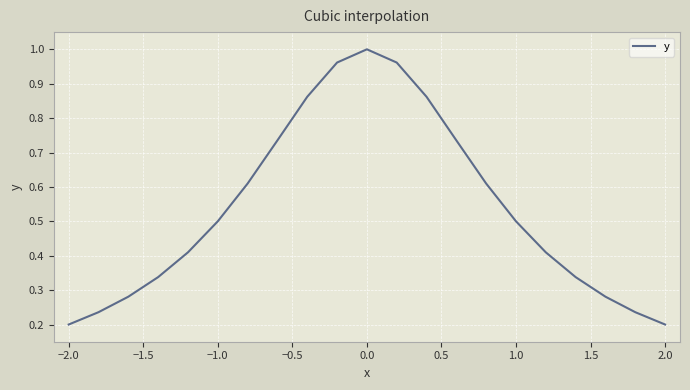

What is the difference between the maximum and minimum values?

0.8